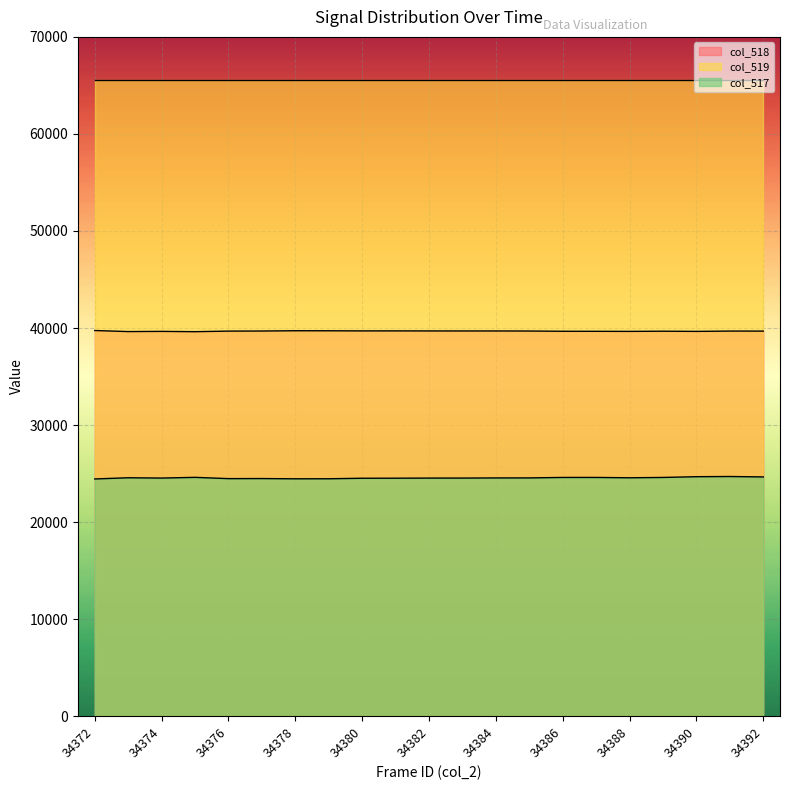

True or false: col_518 and col_517 cross at least once.

False